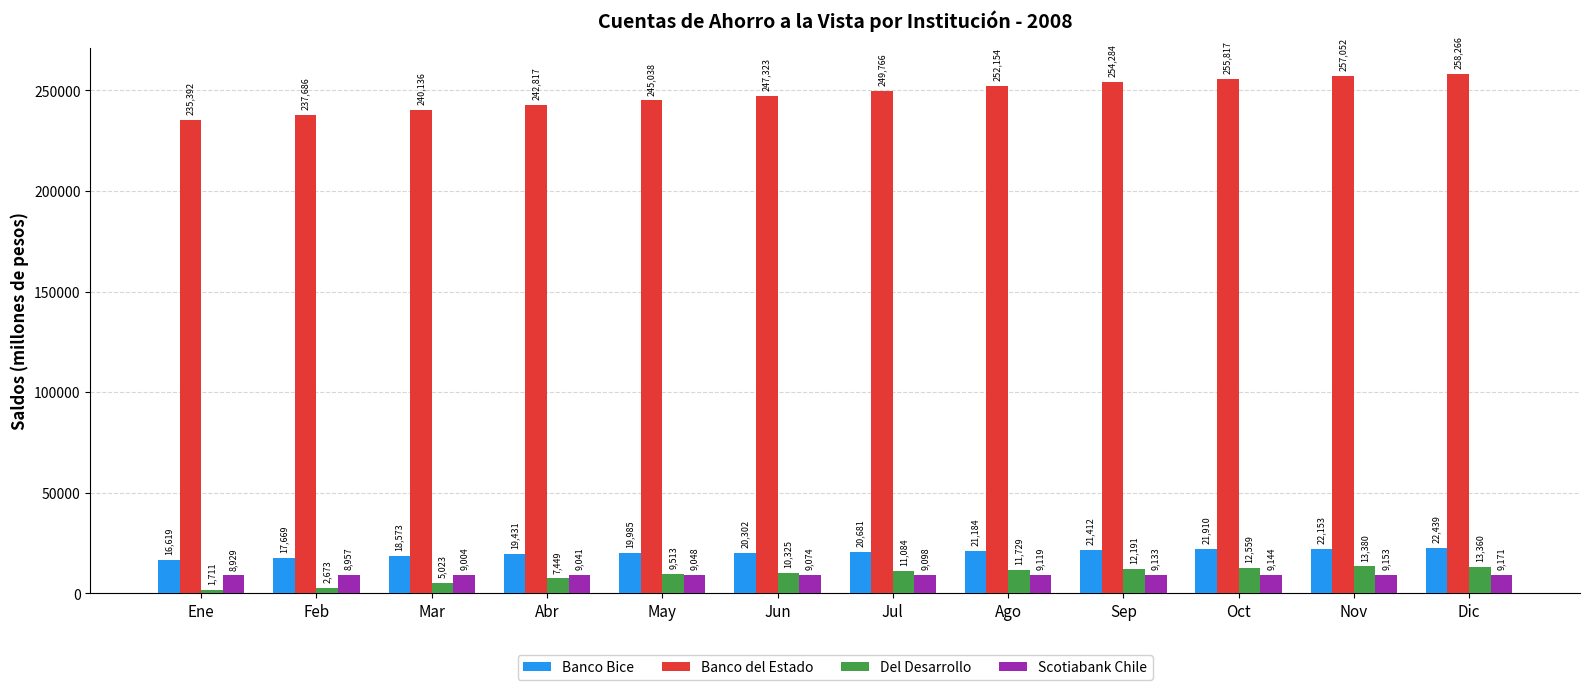

What is the total value across all series at Abr?

278738